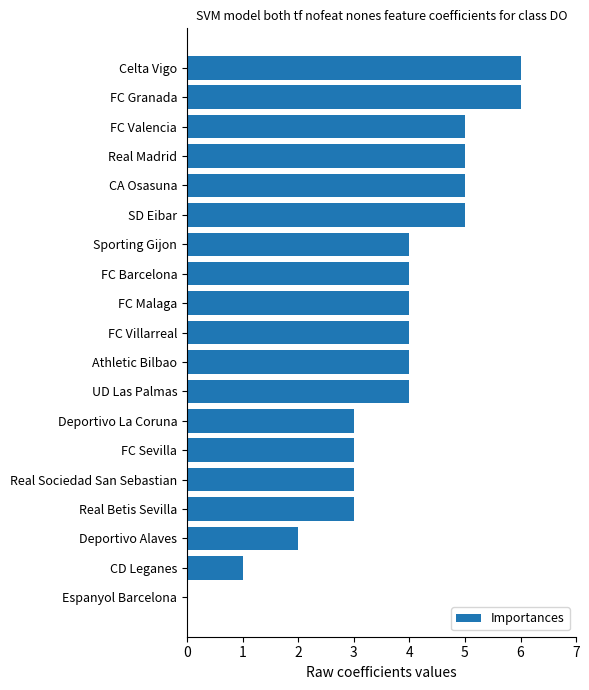

What is the average value?

4